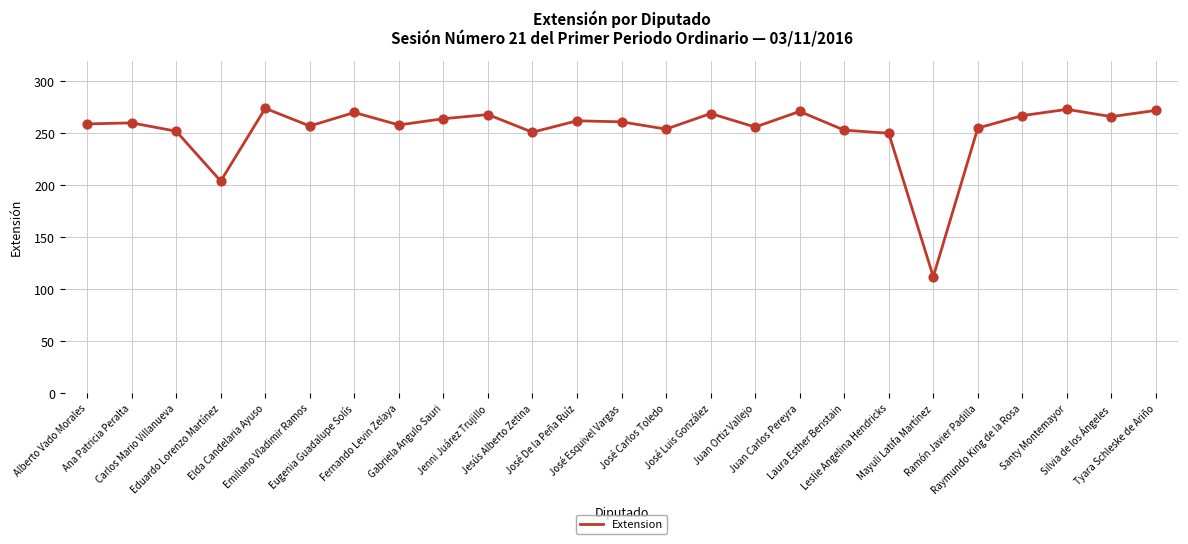

What is the change in value from Eduardo Lorenzo Martínez to Ramón Javier Padilla?

+51